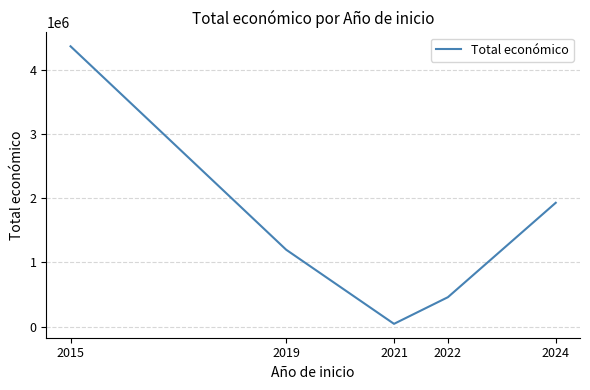

Is it true that the value at 2024 is 2615485.0?

False